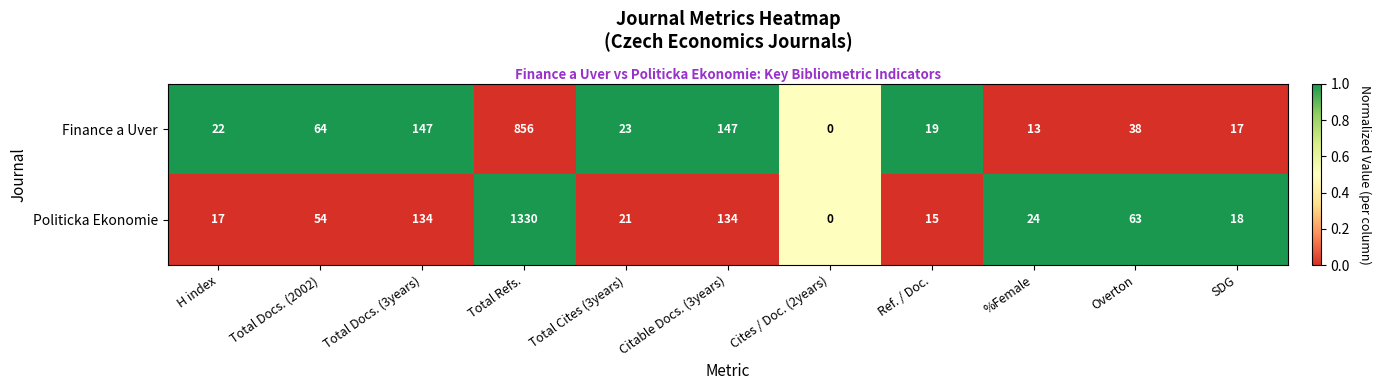

What is the total value across all series at SDG?

35